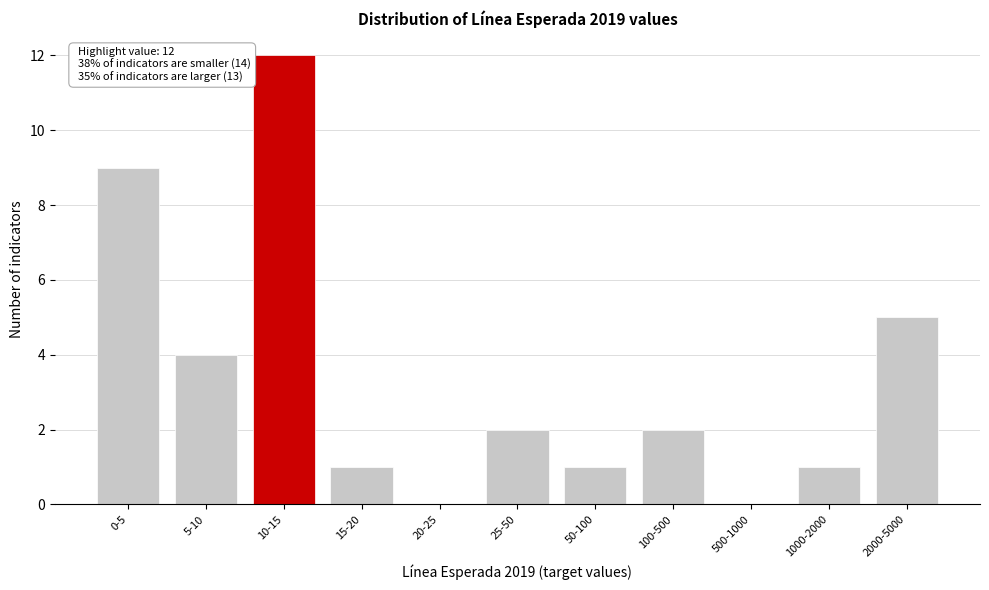

Reading left to right, what are all the values shown in this chart?

0-5=9	5-10=4	10-15=12	15-20=1	20-25=0	25-50=2	50-100=1	100-500=2	500-1000=0	1000-2000=1	2000-5000=5